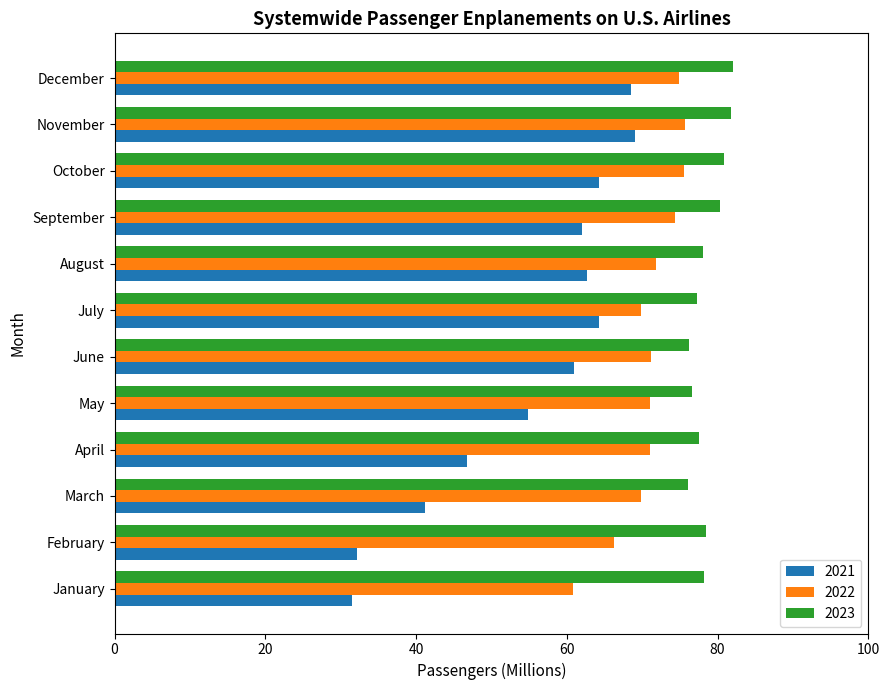

What is the minimum value shown in the chart?

31.6